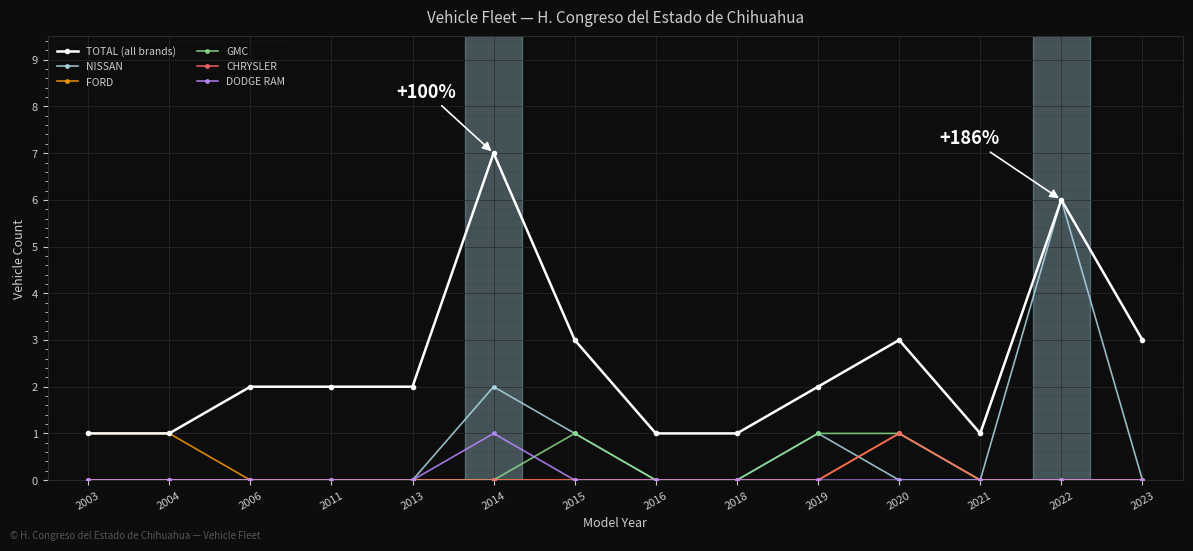

What is the total value across all series at 2022?

12